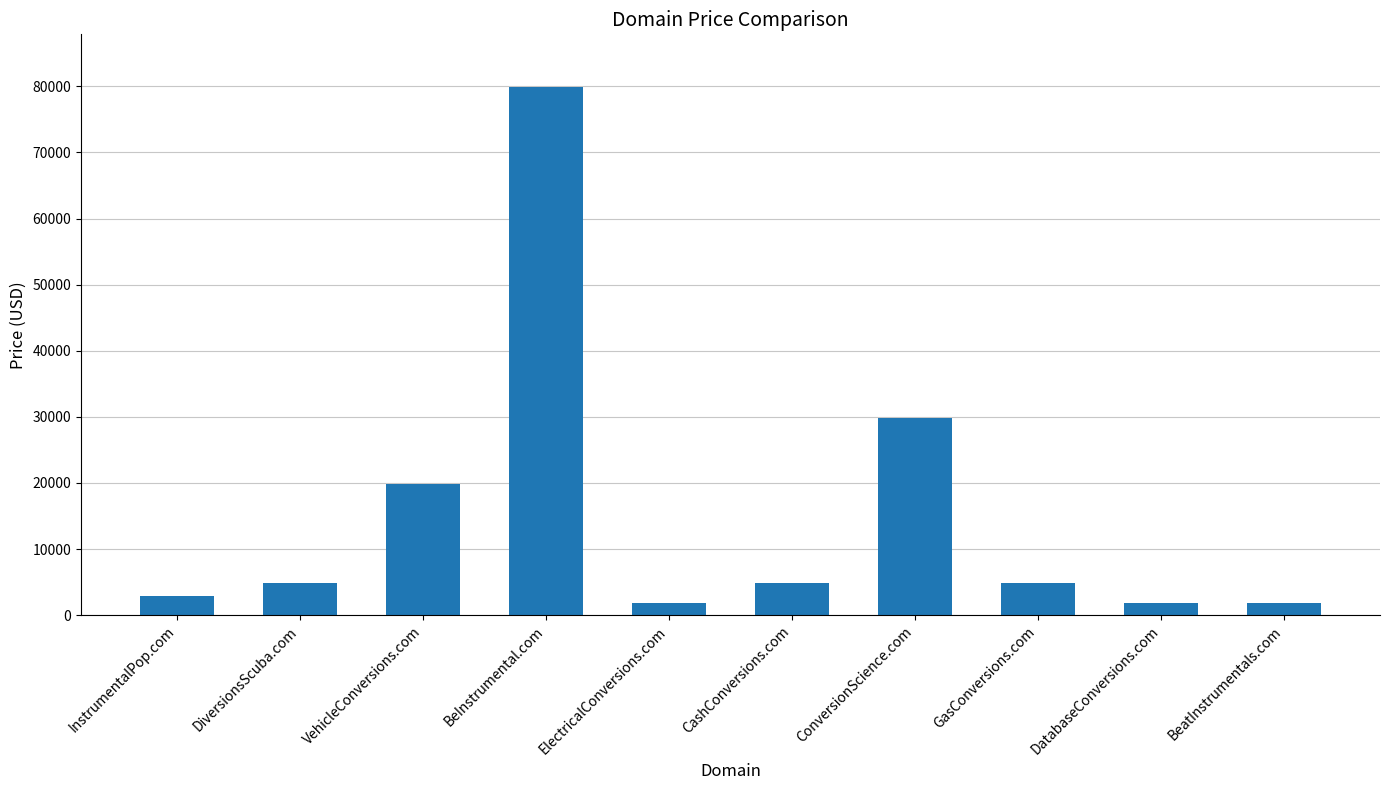

What is the sum of all values?

152880